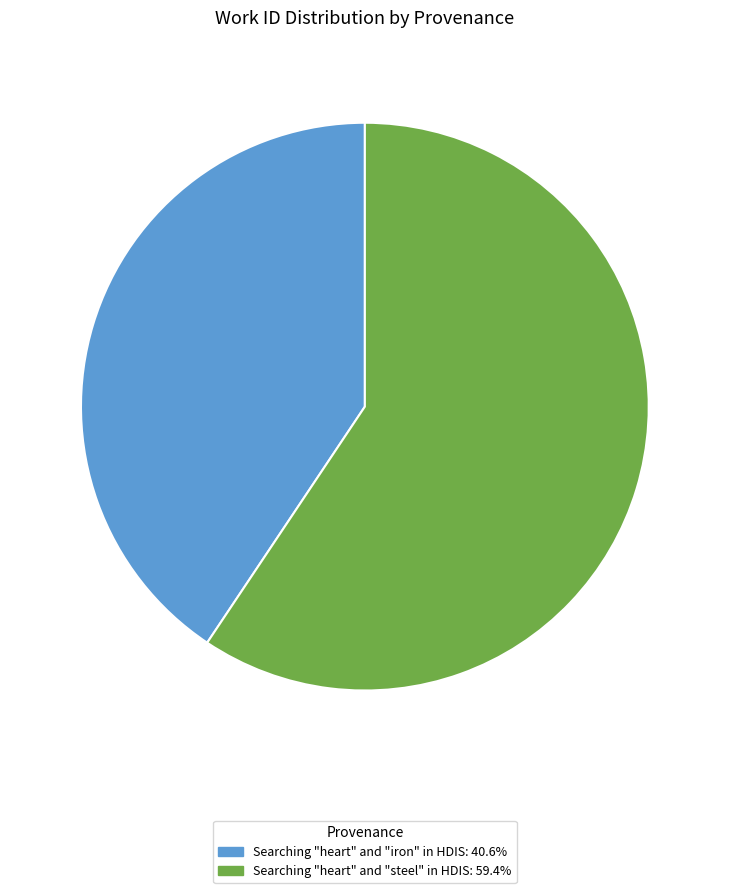

Do Searching "heart" and "steel" in HDIS and Searching "heart" and "iron" in HDIS together represent more than half of the pie?

Yes